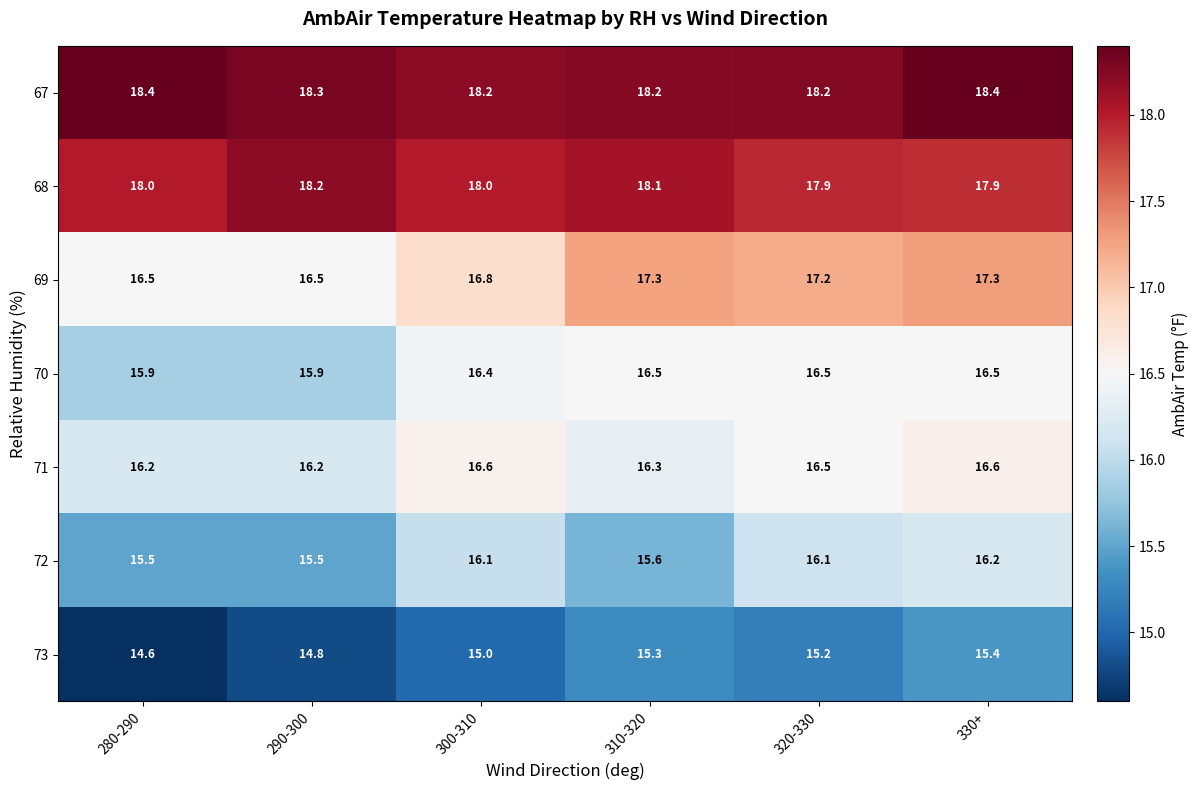

How many values in the 70 series exceed 16?

4